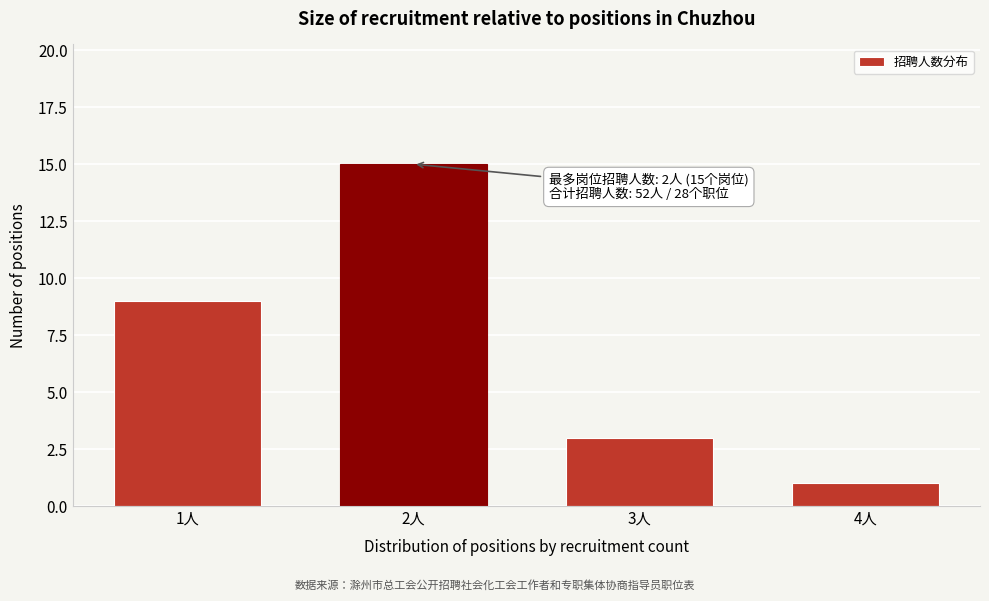

Reading left to right, what are all the values shown in this chart?

1人=9	2人=15	3人=3	4人=1